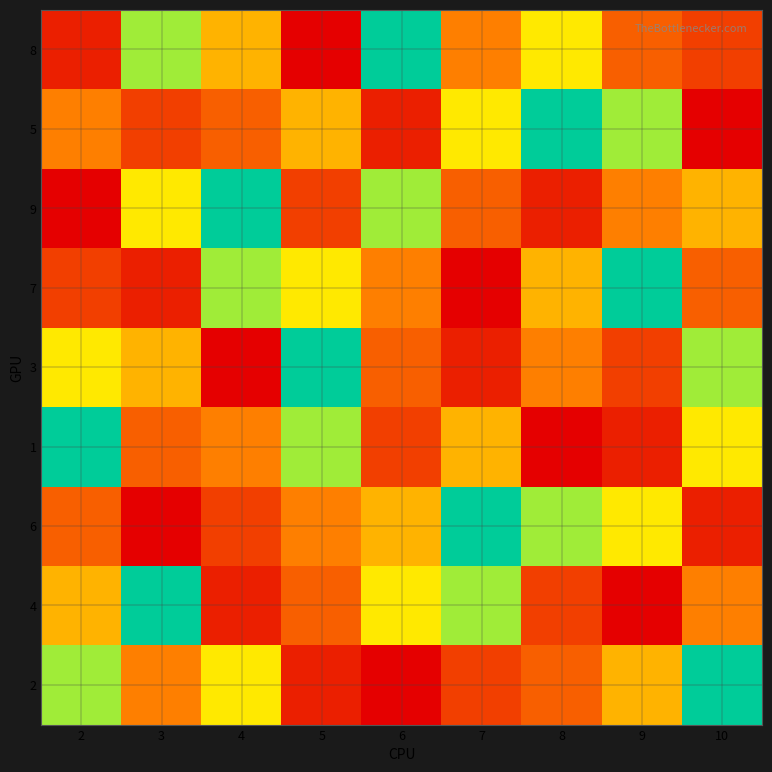

Reading left to right, what are all the values shown in this chart?

8: 2=8	3=2	4=4	5=9	6=1	7=5	8=3	9=6	10=7
5: 2=5	3=7	4=6	5=4	6=8	7=3	8=1	9=2	10=9
9: 2=9	3=3	4=1	5=7	6=2	7=6	8=8	9=5	10=4
7: 2=7	3=8	4=2	5=3	6=5	7=9	8=4	9=1	10=6
3: 2=3	3=4	4=9	5=1	6=6	7=8	8=5	9=7	10=2
1: 2=1	3=6	4=5	5=2	6=7	7=4	8=9	9=8	10=3
6: 2=6	3=9	4=7	5=5	6=4	7=1	8=2	9=3	10=8
4: 2=4	3=1	4=8	5=6	6=3	7=2	8=7	9=9	10=5
2: 2=2	3=5	4=3	5=8	6=9	7=7	8=6	9=4	10=1